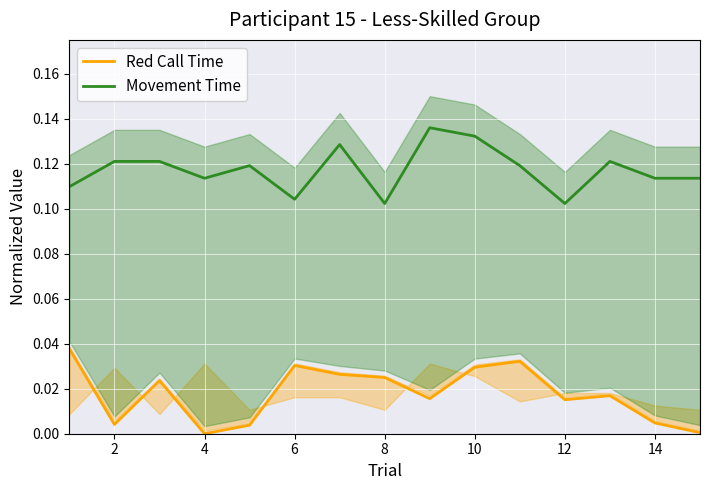

How many categories are shown in the chart?

15